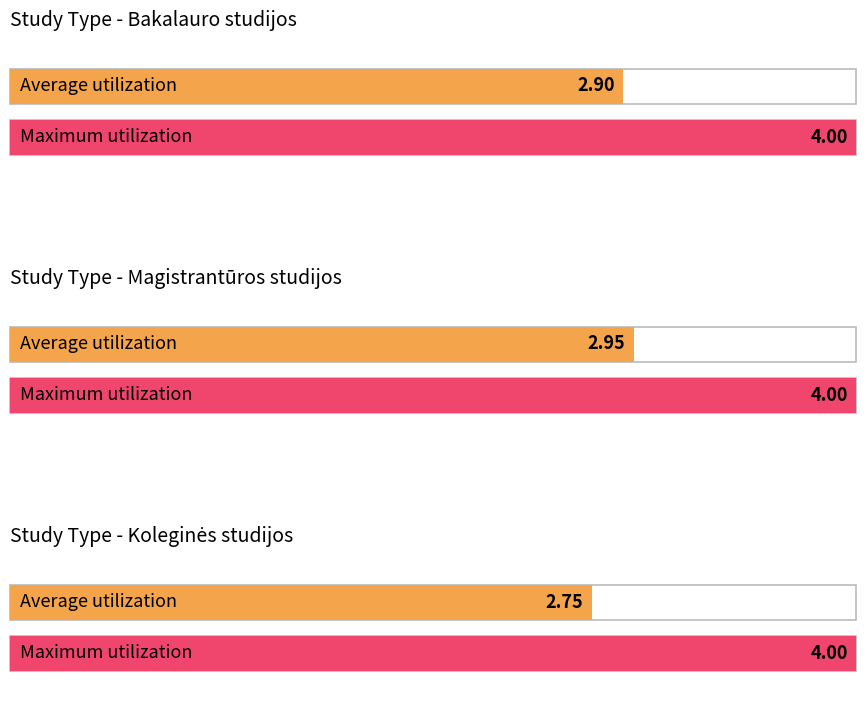

What is the highest value of the Magistrantūros studijos series?

4